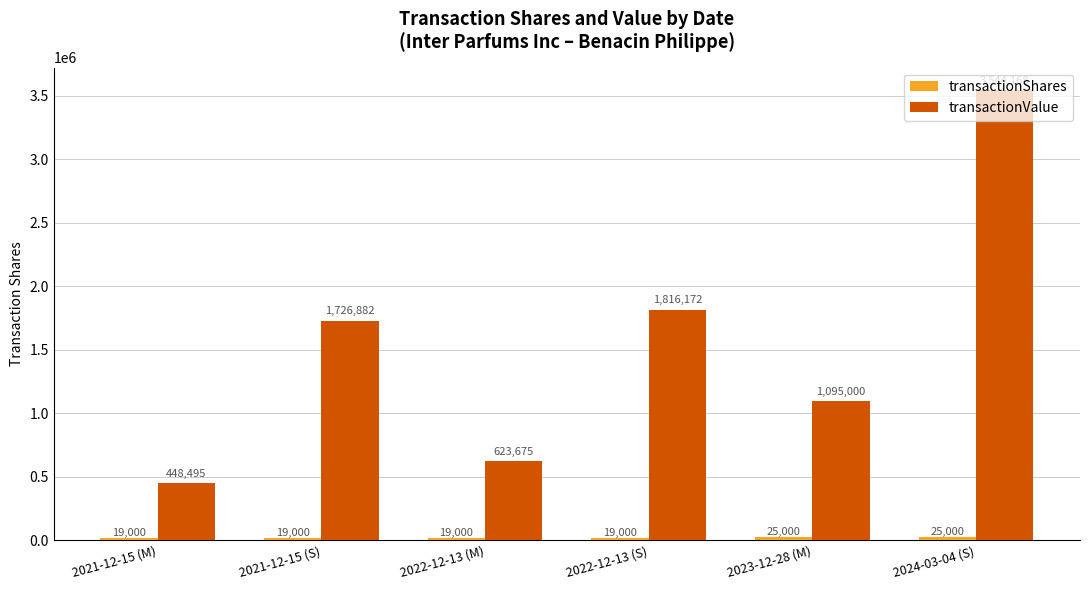

What is the total value across all series at 2024-03-04 (S)?

3569168